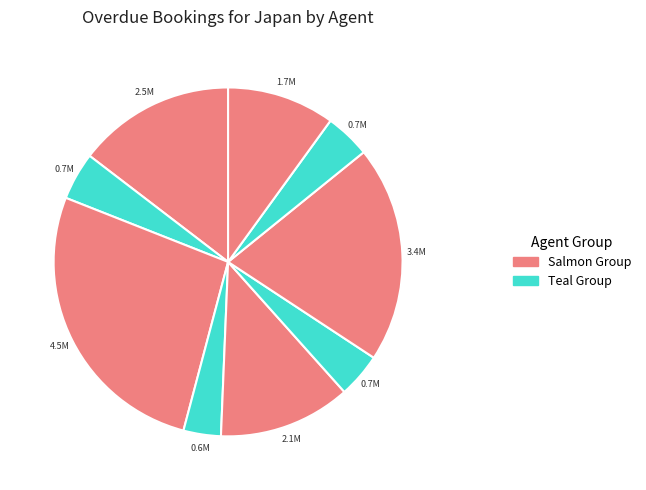

How many segments does this pie chart have?

9